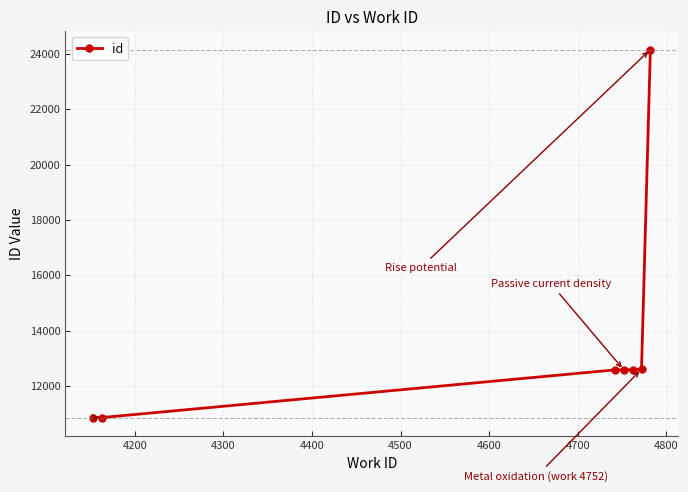

Reading left to right, what are all the values shown in this chart?

10853	10854	12577	12578	12579	12600	24157